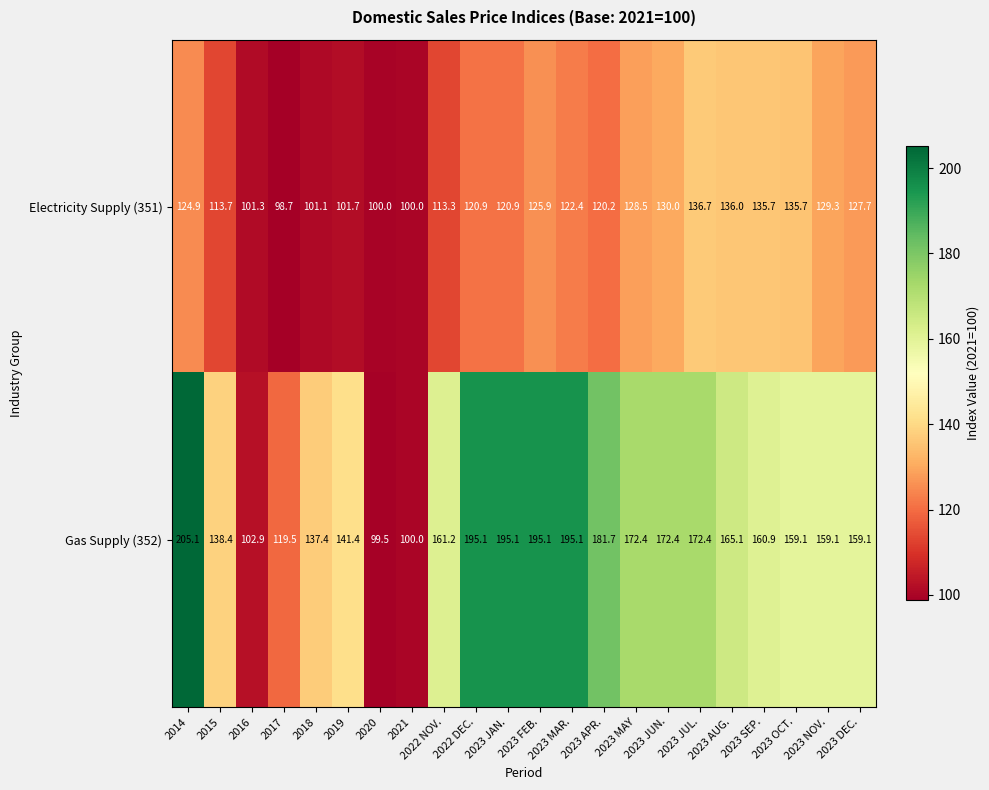

Rank the series by their maximum value, from lowest to highest.

Electricity Supply (351), Gas Supply (352)